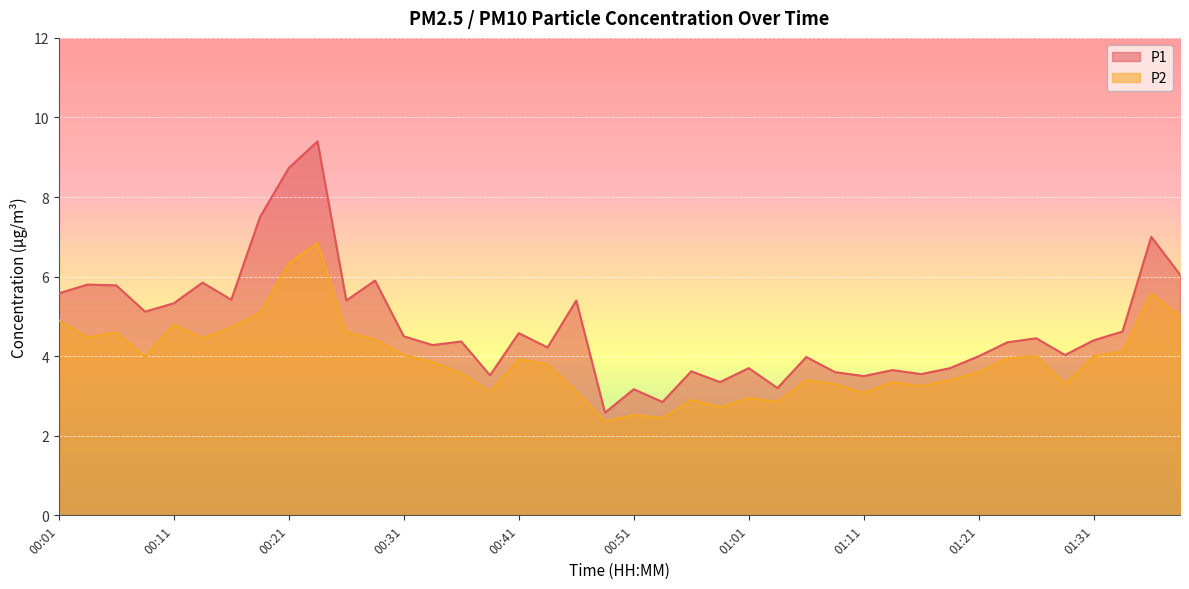

What is the value of the P2 point at the 31st from the left?

3.2